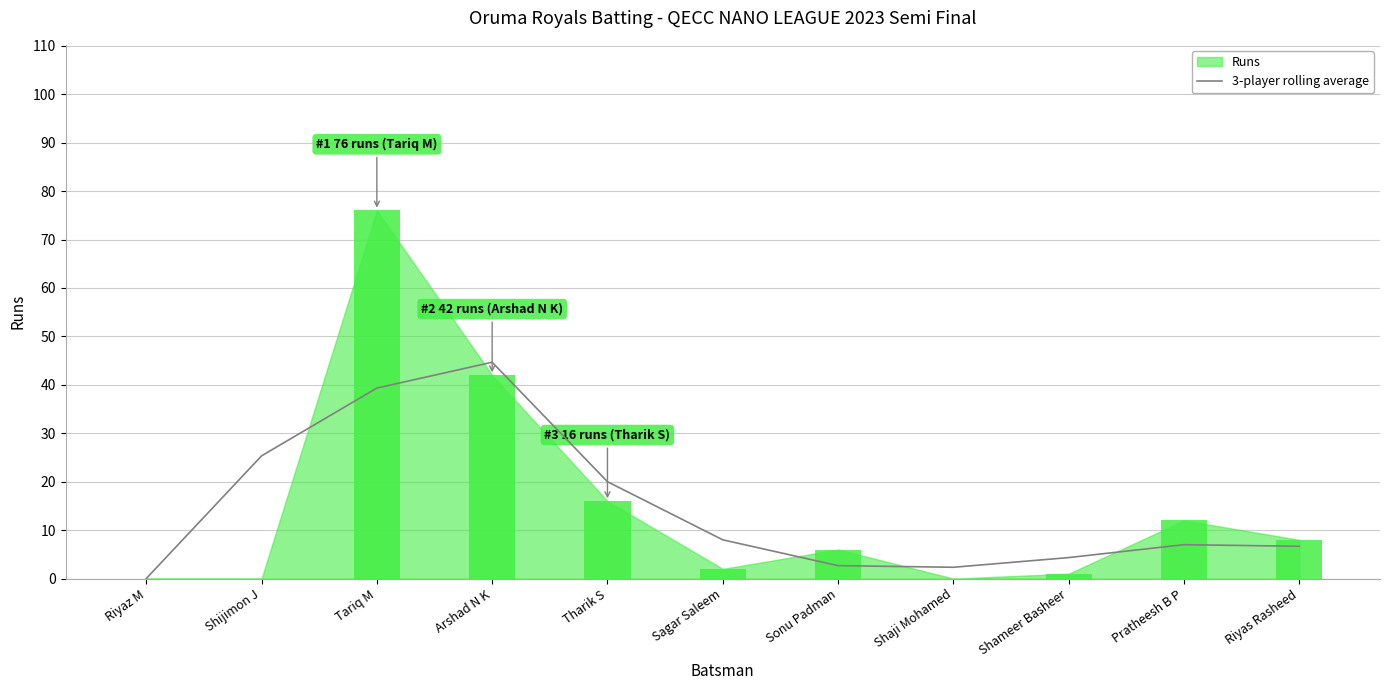

Which has a higher value, Shaji Mohamed or Shijimon J?

Shijimon J